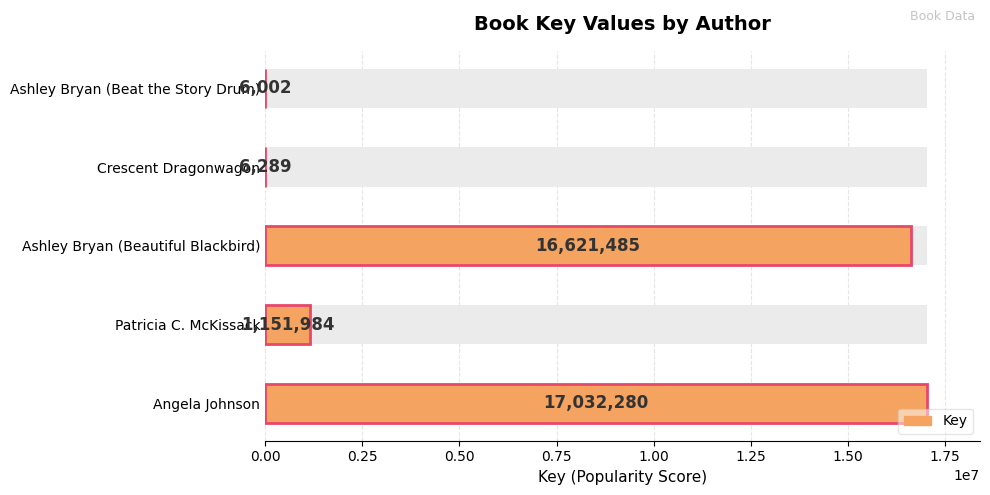

True or false: the data shows 22506979 at Angela Johnson.

False